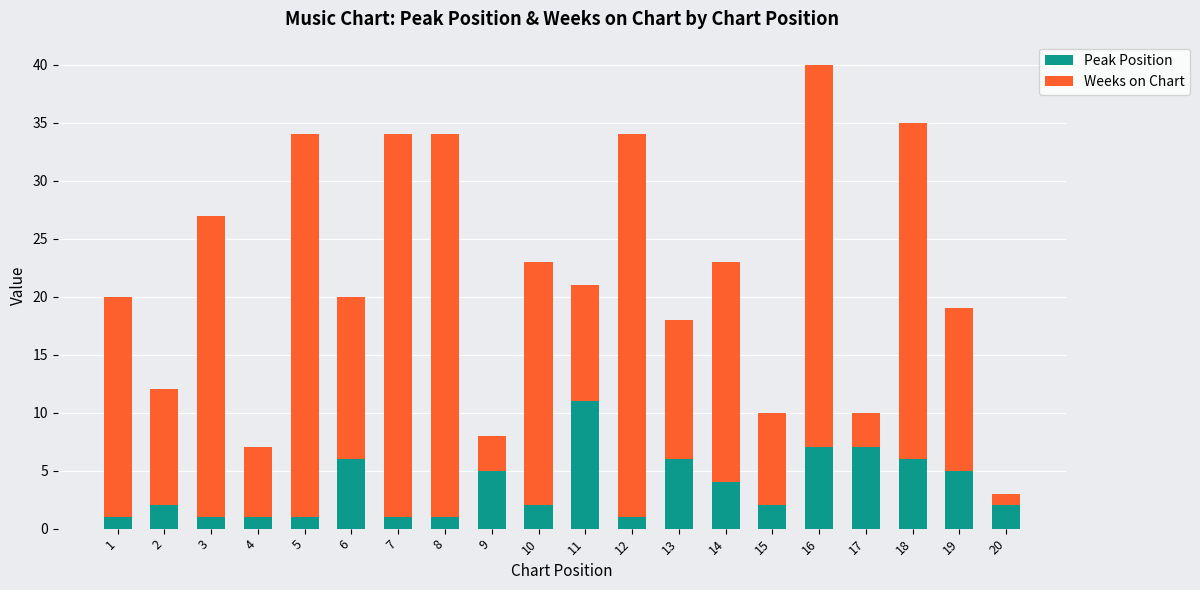

At which label does Peak Position reach its peak?

11